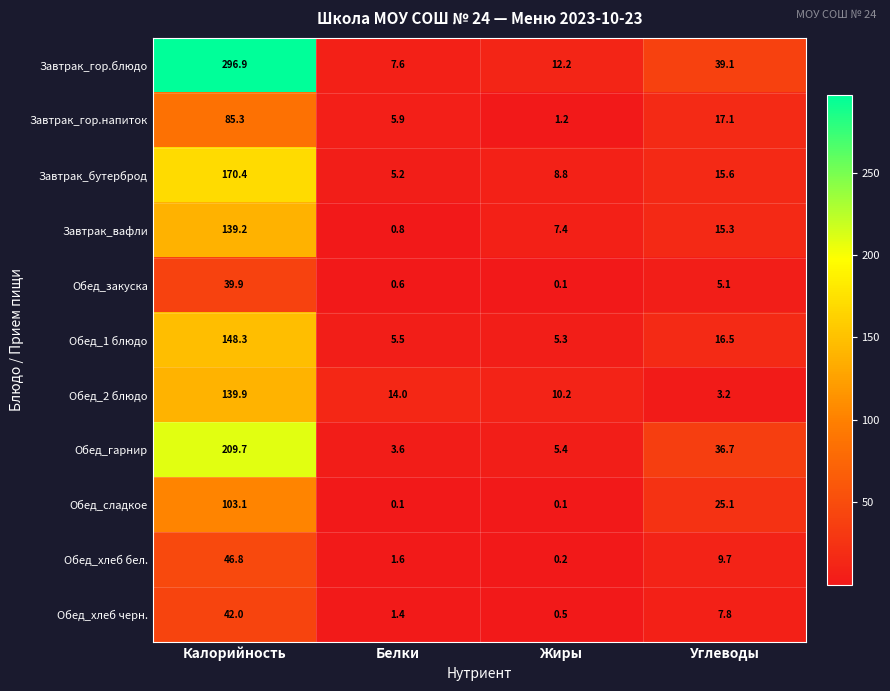

What is the total value across all series at Жиры?

51.4